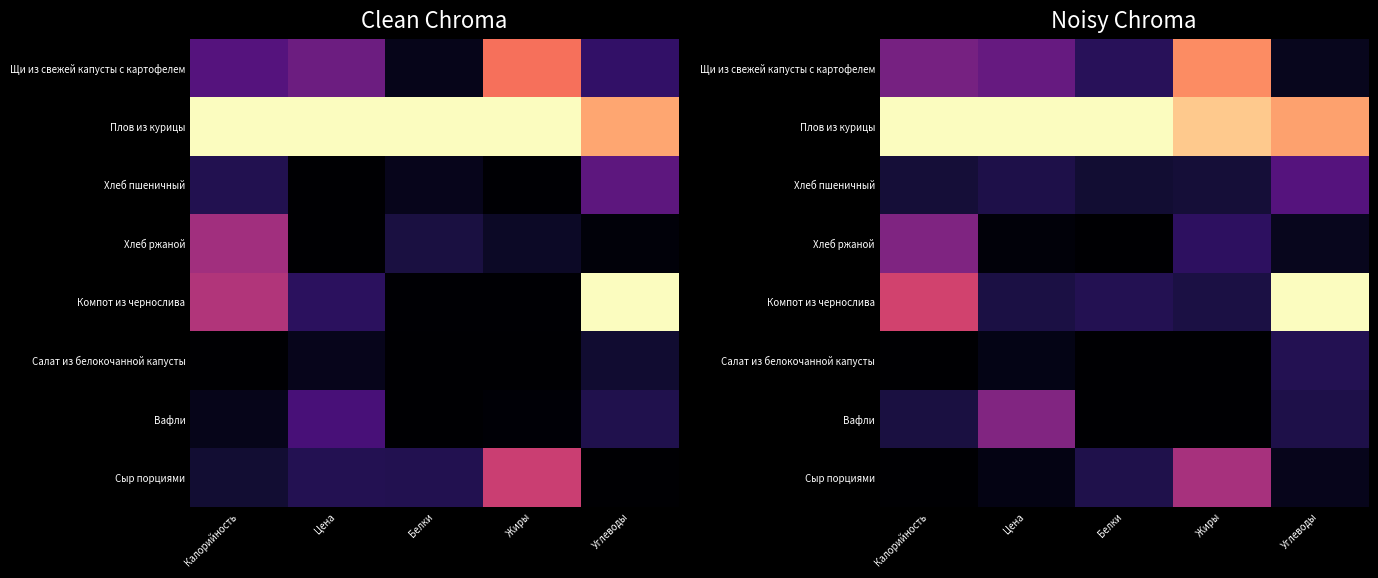

What is the sum of the Хлеб ржаной values at Калорийность and Углеводы?

0.4